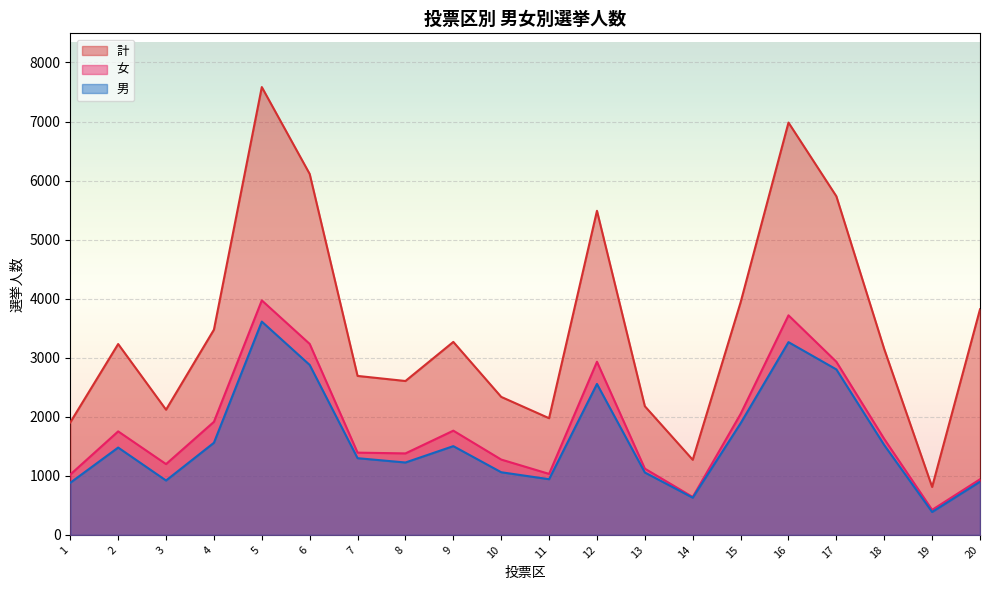

What is the difference between the highest and lowest values at 9?

1765